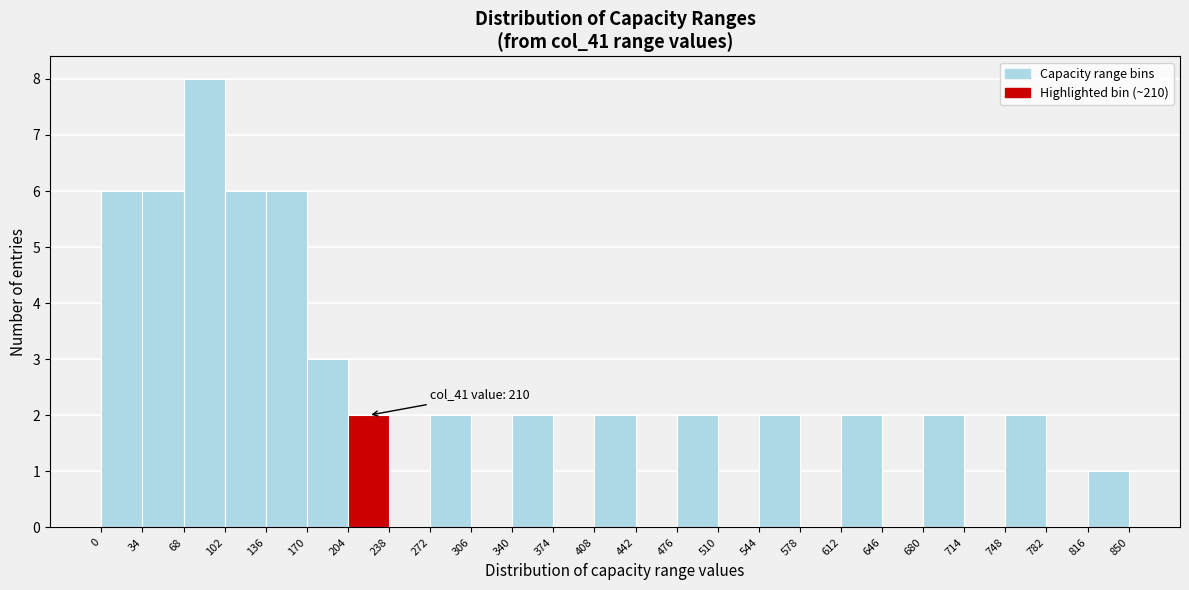

Which range on the x-axis has the tallest bar?

68 to 102